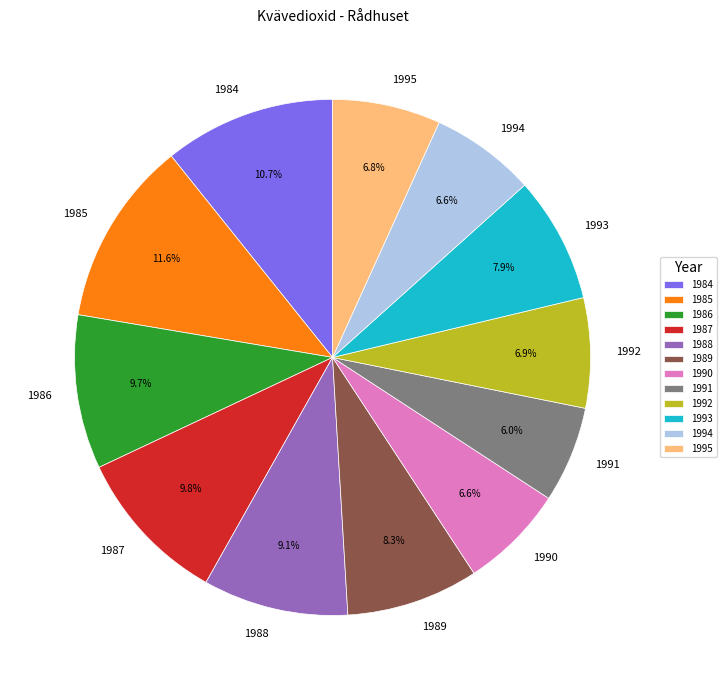

What is the ratio of the value at 1993 to the value at 1985?

0.7